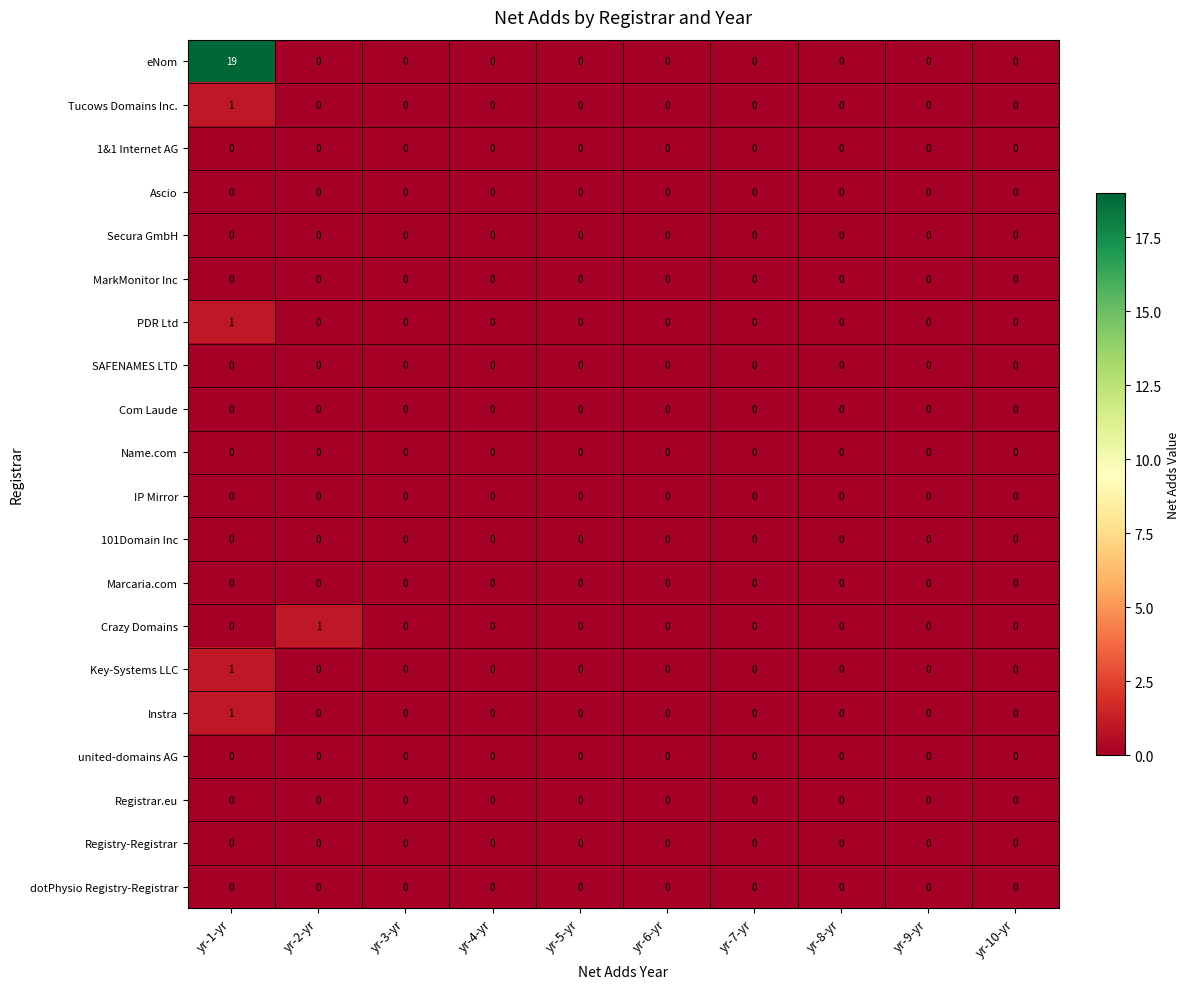

Is it true that Name.com equals 0 at yr-10-yr?

True